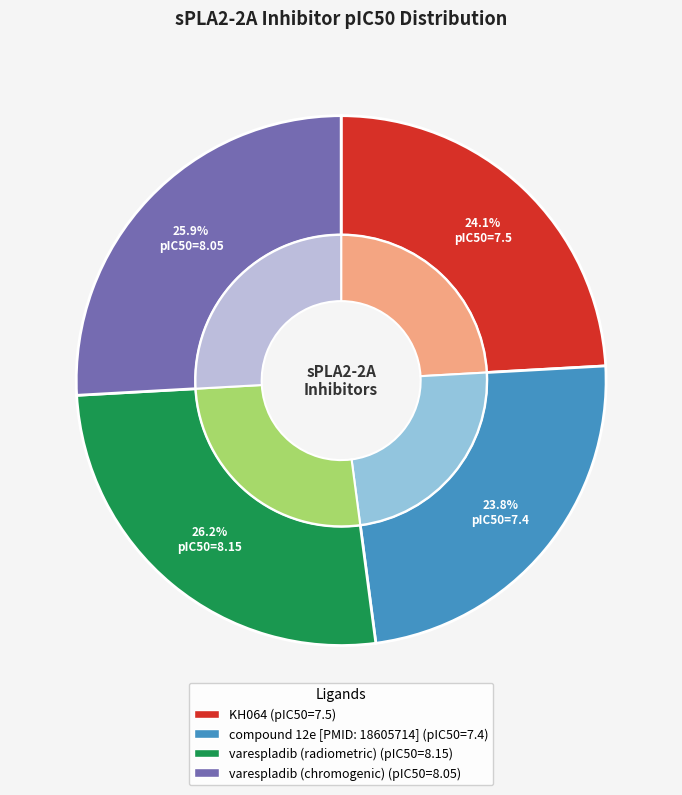

Is it true that varespladib (radiometric) is 38% of the pie?

False